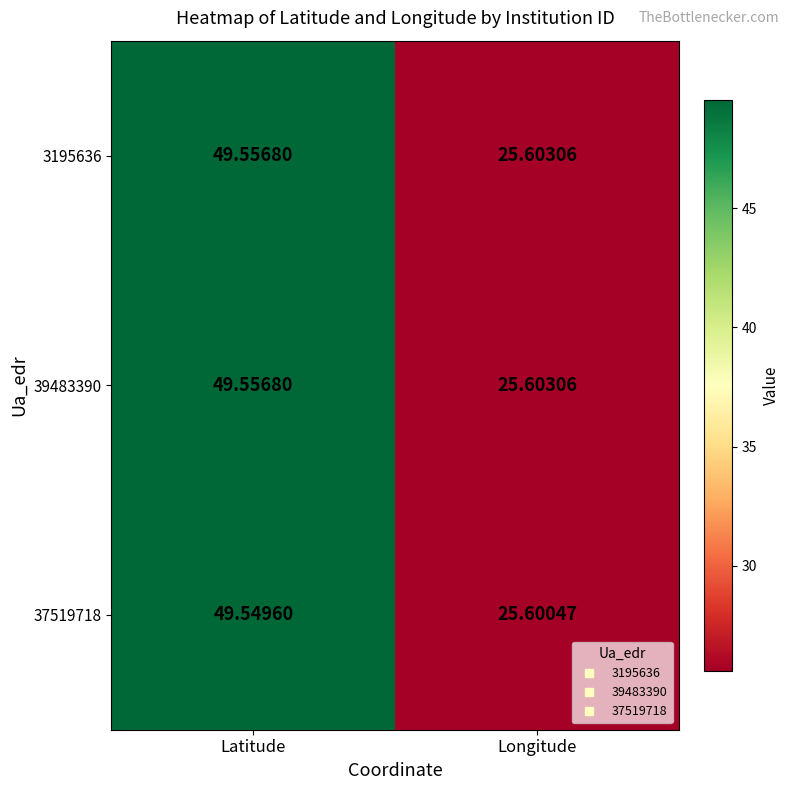

How many data points does each series have?

2